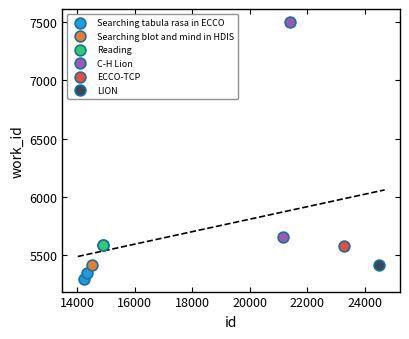

What are all the series names shown in the legend?

Searching tabula rasa in ECCO, Searching blot and mind in HDIS, Reading, C-H Lion, ECCO-TCP, LION